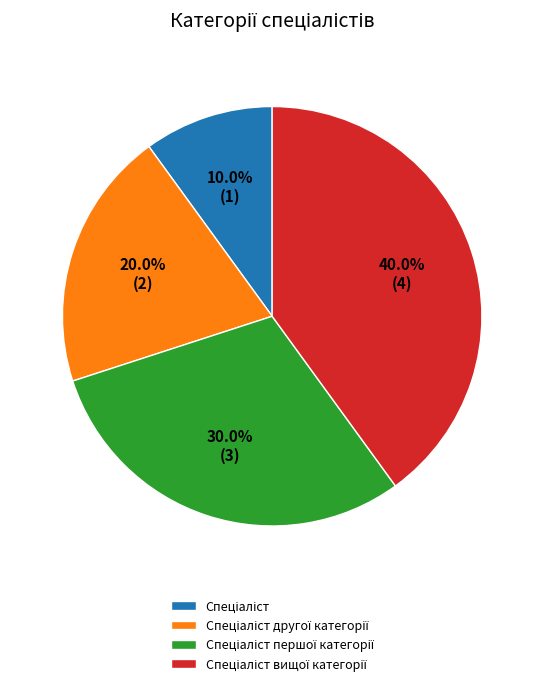

Is there a majority slice in this chart?

No